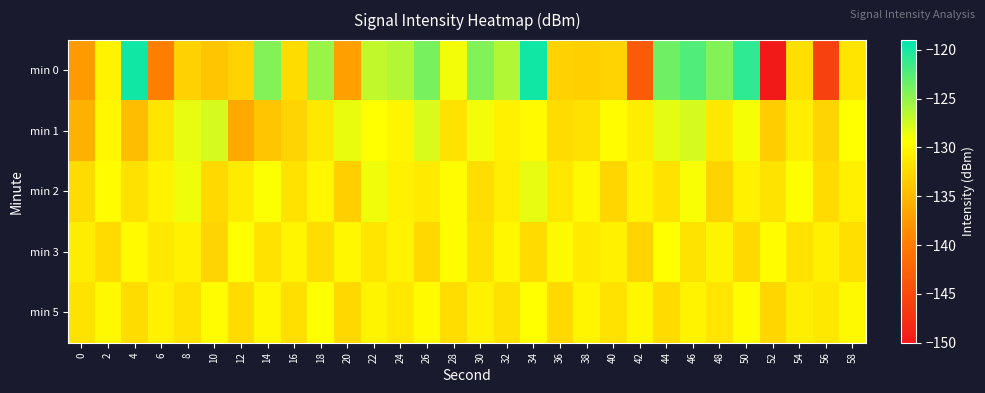

Reading left to right, transcribe all the data shown in this chart.

min 0: 0=-137.4	2=-130.4	4=-119.8	6=-139.8	8=-133.0	10=-134.0	12=-132.9	14=-124.4	16=-132.1	18=-125.3	20=-136.9	22=-126.8	24=-126.4	26=-123.9	28=-128.9	30=-124.3	32=-126.2	34=-119.7	36=-133.0	38=-133.1	40=-132.9	42=-143.2	44=-123.5	46=-122.3	48=-124.3	50=-120.8	52=-149.9	54=-131.9	56=-145.8	58=-131.4
min 1: 0=-135.7	2=-130.0	4=-134.7	6=-131.4	8=-128.4	10=-127.7	12=-136.3	14=-133.9	16=-132.7	18=-131.2	20=-128.5	22=-129.3	24=-130.1	26=-127.8	28=-131.5	30=-128.9	32=-130.4	34=-129.7	36=-132.1	38=-131.8	40=-129.5	42=-130.8	44=-128.3	46=-127.6	48=-131.2	50=-129.0	52=-133.4	54=-130.7	56=-132.8	58=-129.4
min 2: 0=-132.1	2=-129.5	4=-131.8	6=-130.3	8=-128.7	10=-132.4	12=-130.9	14=-129.2	16=-131.6	18=-130.0	20=-133.2	22=-128.8	24=-130.5	26=-131.1	28=-129.6	30=-132.0	32=-130.7	34=-128.4	36=-131.3	38=-129.8	40=-132.6	42=-130.2	44=-131.7	46=-129.1	48=-132.9	50=-130.4	52=-131.5	54=-129.3	56=-132.3	58=-130.6
min 3: 0=-130.8	2=-132.3	4=-129.7	6=-131.2	8=-130.5	10=-132.8	12=-129.4	14=-131.6	16=-130.1	18=-132.0	20=-129.9	22=-131.4	24=-130.3	26=-132.5	28=-129.6	30=-131.8	32=-130.0	34=-132.2	36=-129.8	38=-131.1	40=-130.4	42=-132.7	44=-129.3	46=-131.5	48=-130.2	50=-132.4	52=-129.5	54=-131.7	56=-130.6	58=-131.9
min 5: 0=-131.5	2=-129.8	4=-132.1	6=-130.4	8=-131.7	10=-129.6	12=-132.3	14=-130.0	16=-131.9	18=-129.4	20=-132.5	22=-130.2	24=-131.3	26=-129.7	28=-132.0	30=-130.5	32=-131.8	34=-129.3	36=-132.4	38=-130.1	40=-131.6	42=-129.9	44=-132.2	46=-130.3	48=-131.4	50=-129.5	52=-132.6	54=-130.7	56=-131.2	58=-129.8